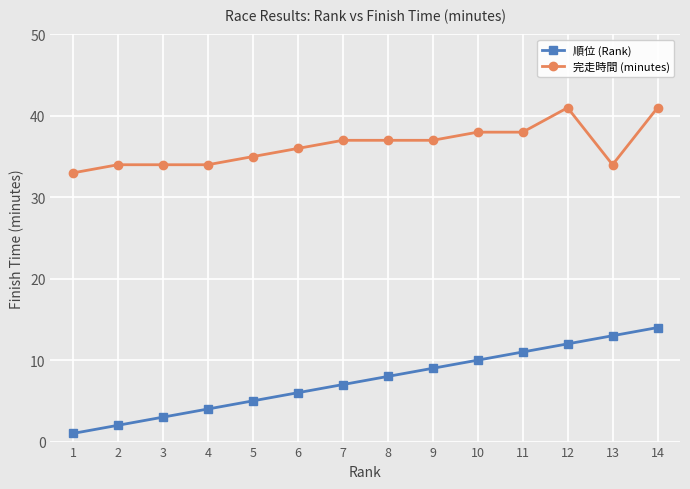

True or false: 完走時間 (minutes) and 順位 (Rank) intersect in this chart.

False